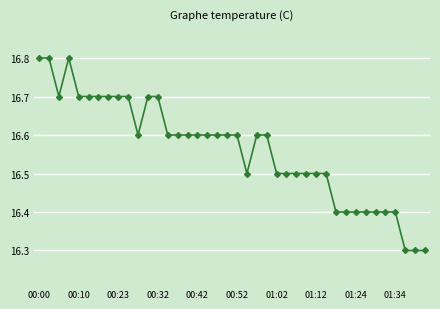

What is the value of the 35th point from the left?

16.4